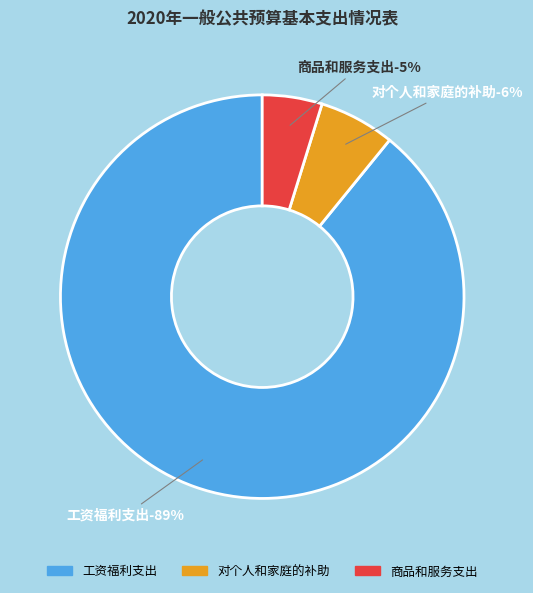

What is the change in value from 工资福利支出 to 对个人和家庭的补助?

-1896.1